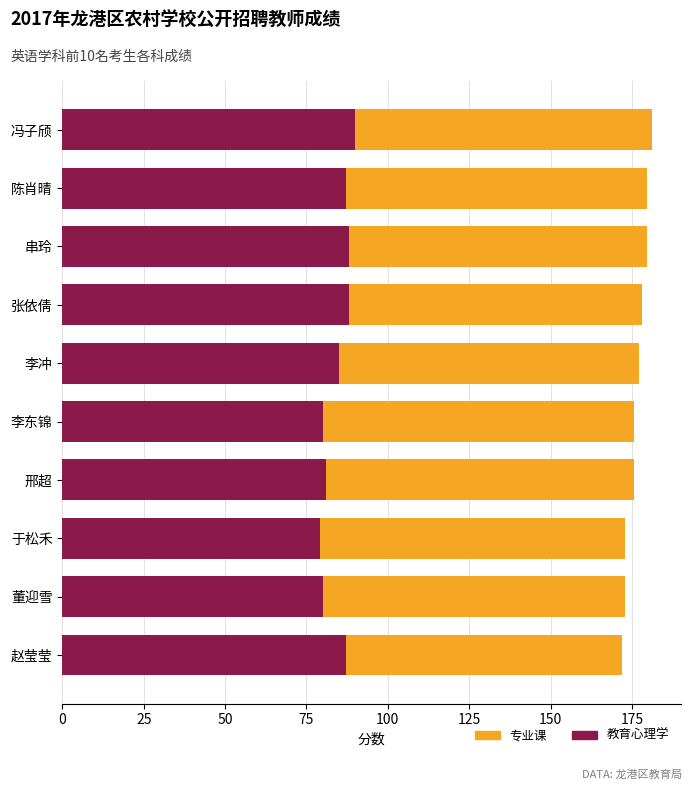

At how many categories does at least one series exceed 80?

10